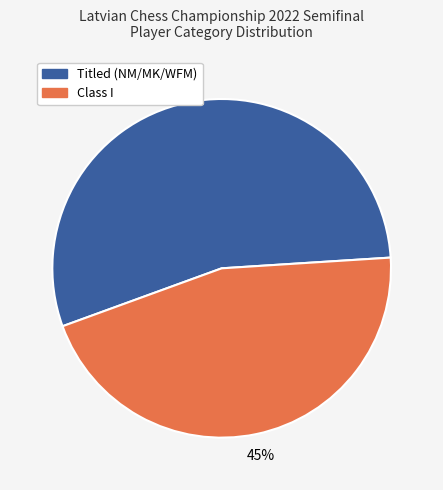

What is the largest slice in the pie chart?

Titled (NM/MK/WFM)